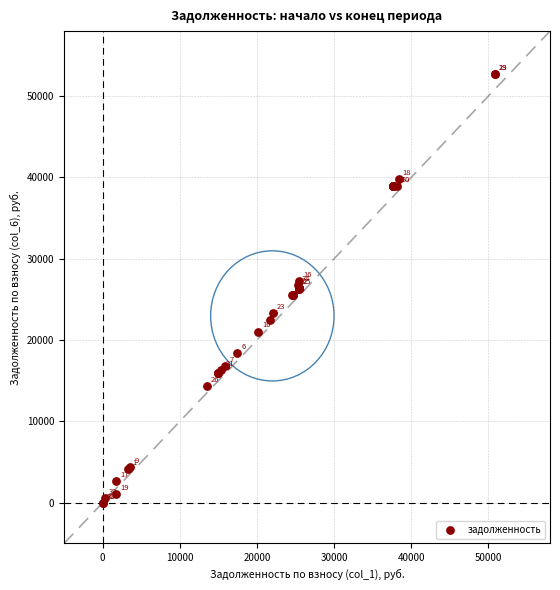

What Y value in the scatter plot is closest to 26346?

26346.2